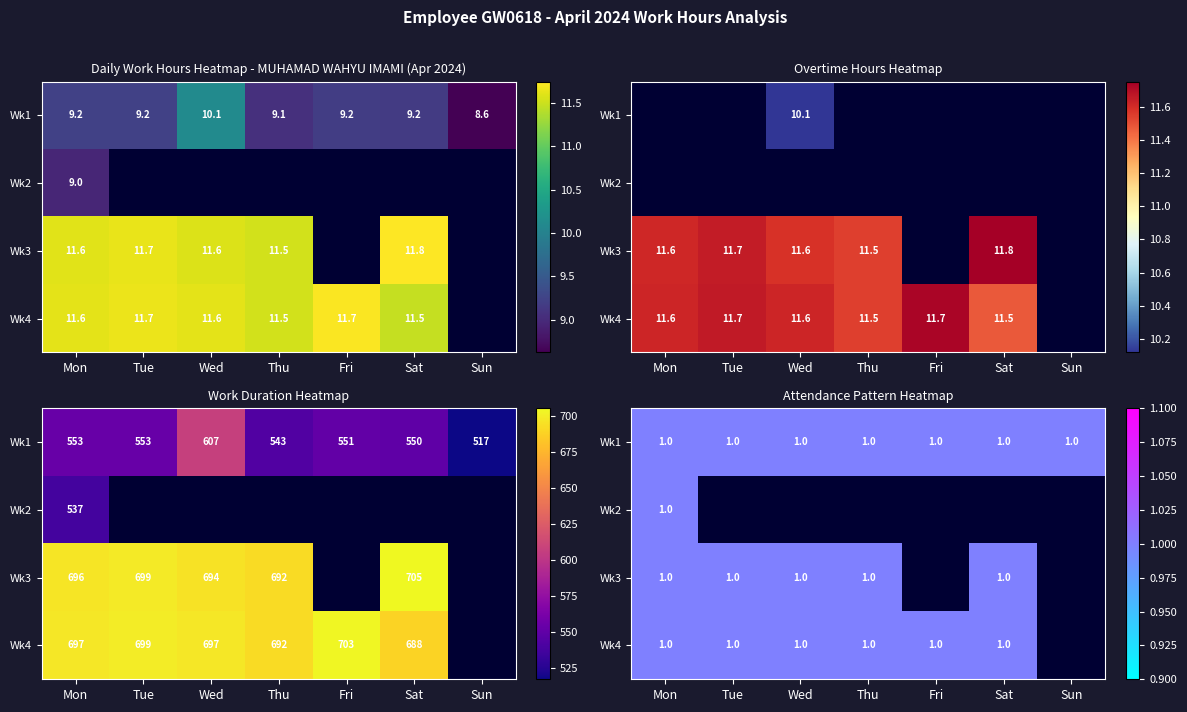

At which label is Week 3 (Days 15-21) closest to 5?

Fri